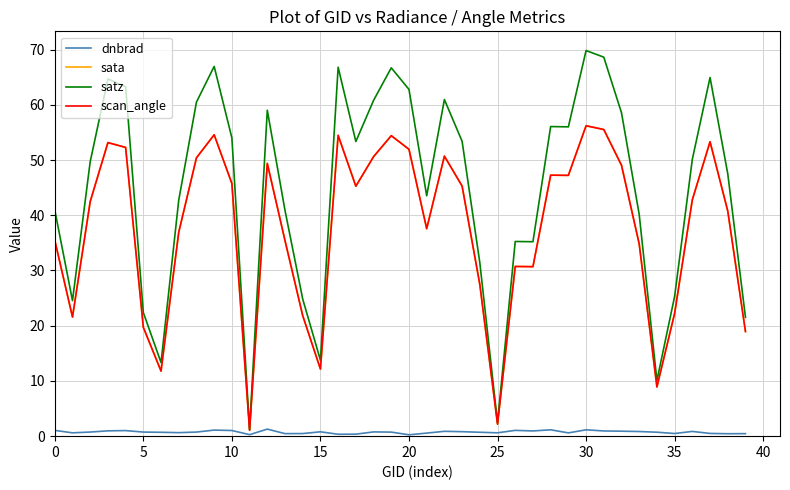

Is this an area chart (filled region under the line)?

No